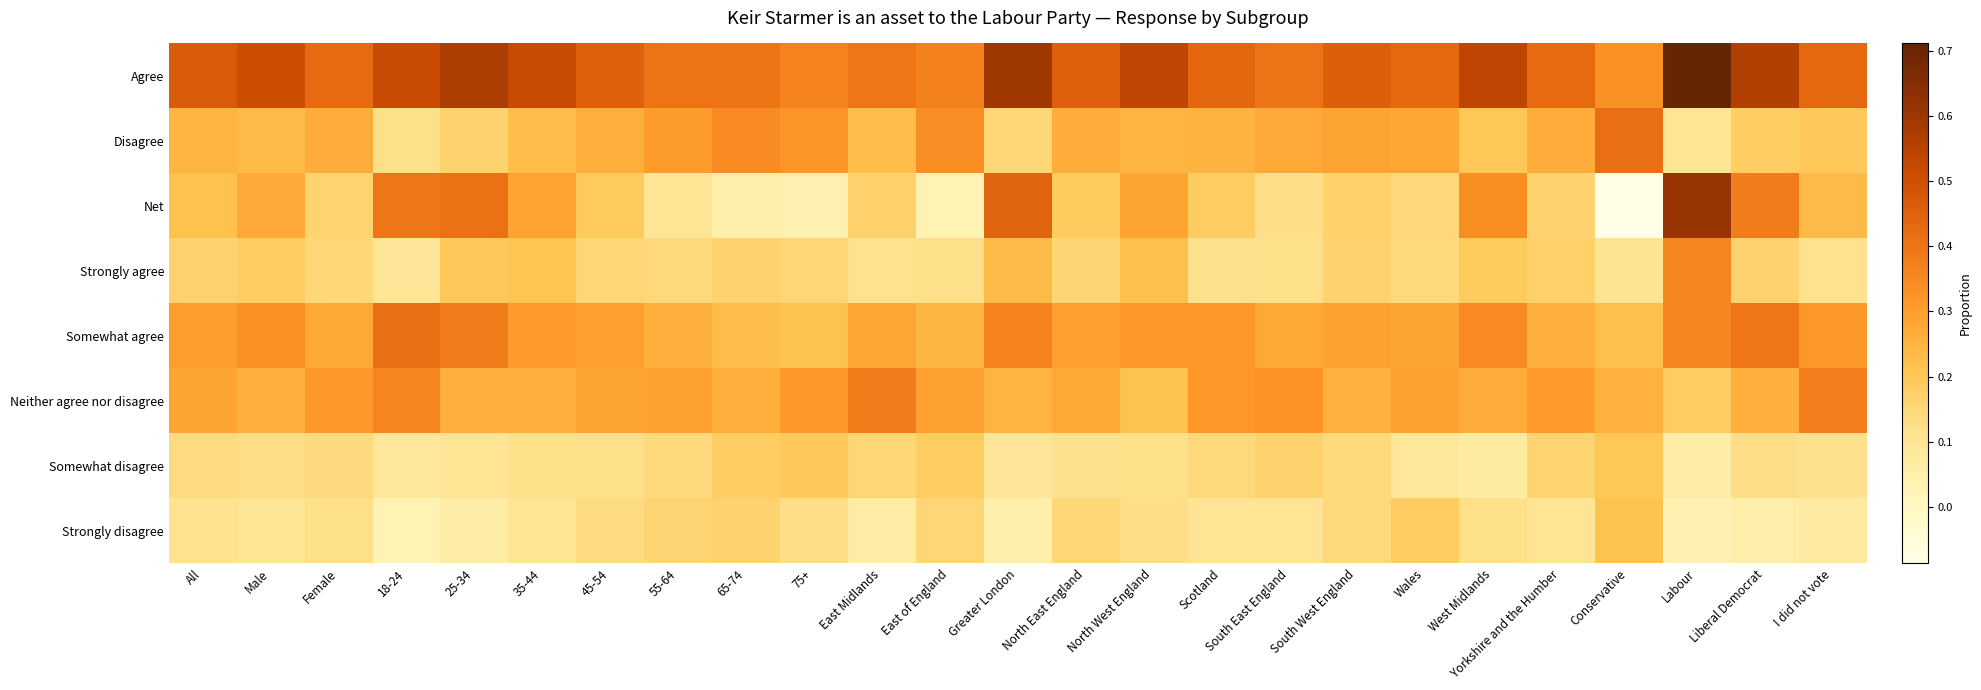

Between Yorkshire and the Humber and Liberal Democrat, which is larger?

Liberal Democrat